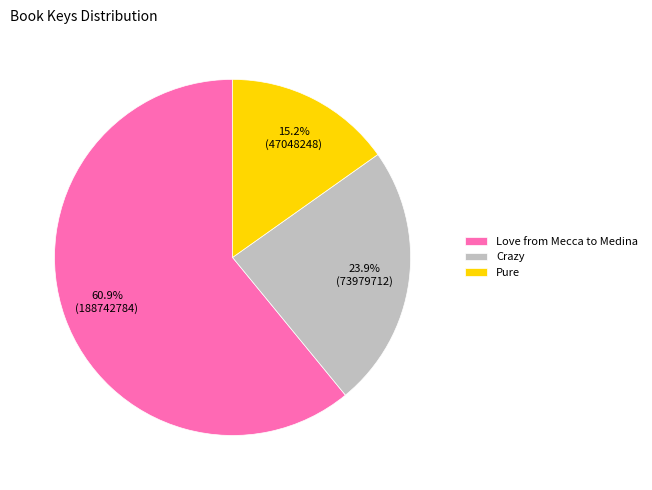

Is the sum of Crazy and Love from Mecca to Medina greater than half?

Yes